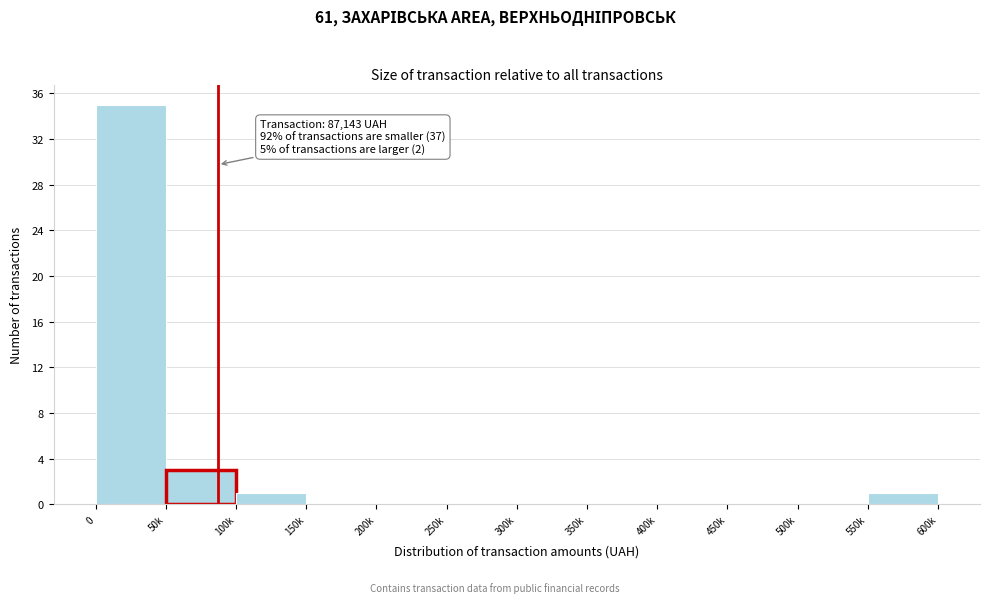

Reading left to right, list all the values displayed in this chart.

0=35	50k=3	100k=1	150k=0	200k=0	250k=0	300k=0	350k=0	400k=0	450k=0	500k=0	550k=1